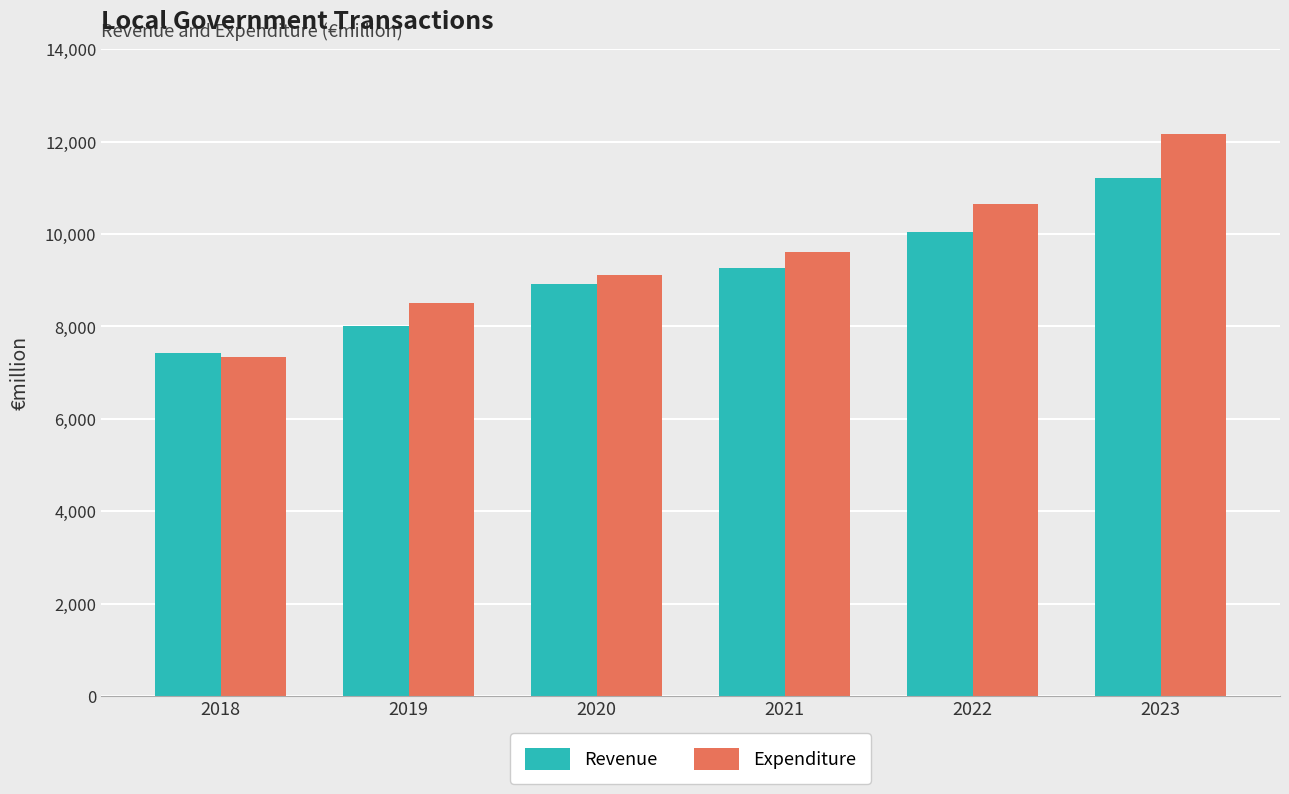

What is the difference between the Revenue values at 2023 and 2022?

1177